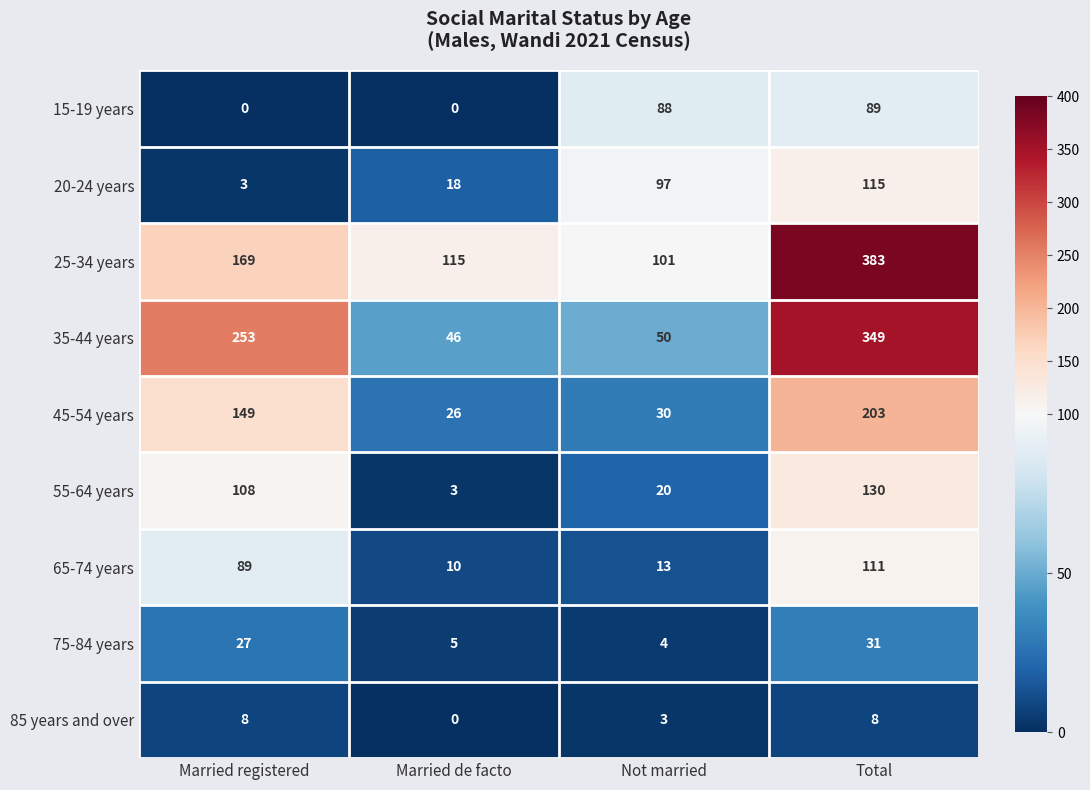

Which series changed the most between Married de facto and Total?

35-44 years